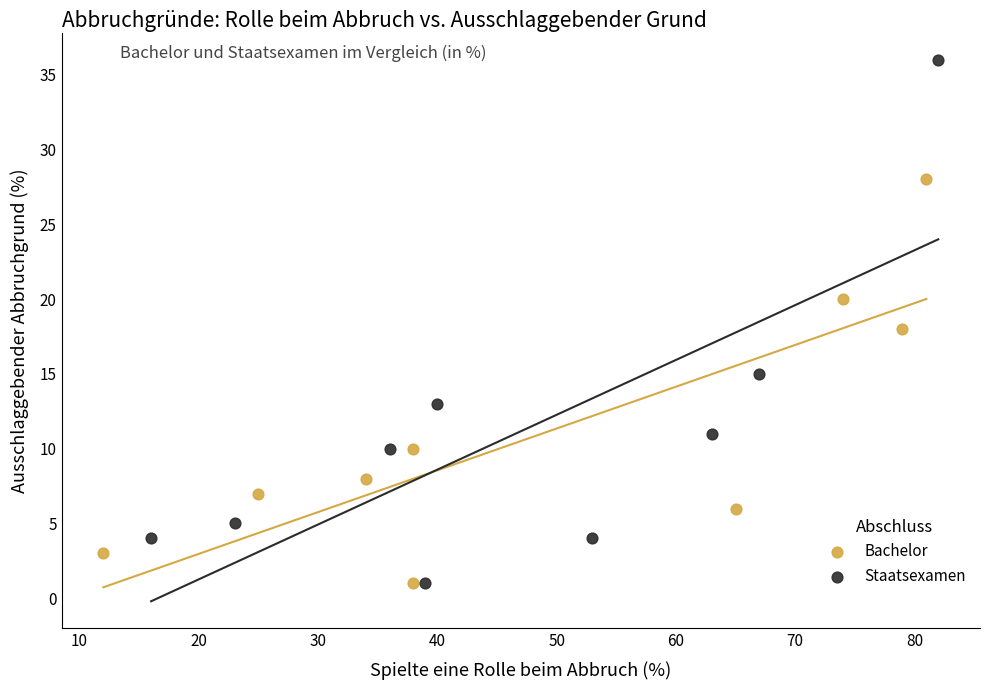

Which series has the largest Y range (max minus min)?

Staatsexamen